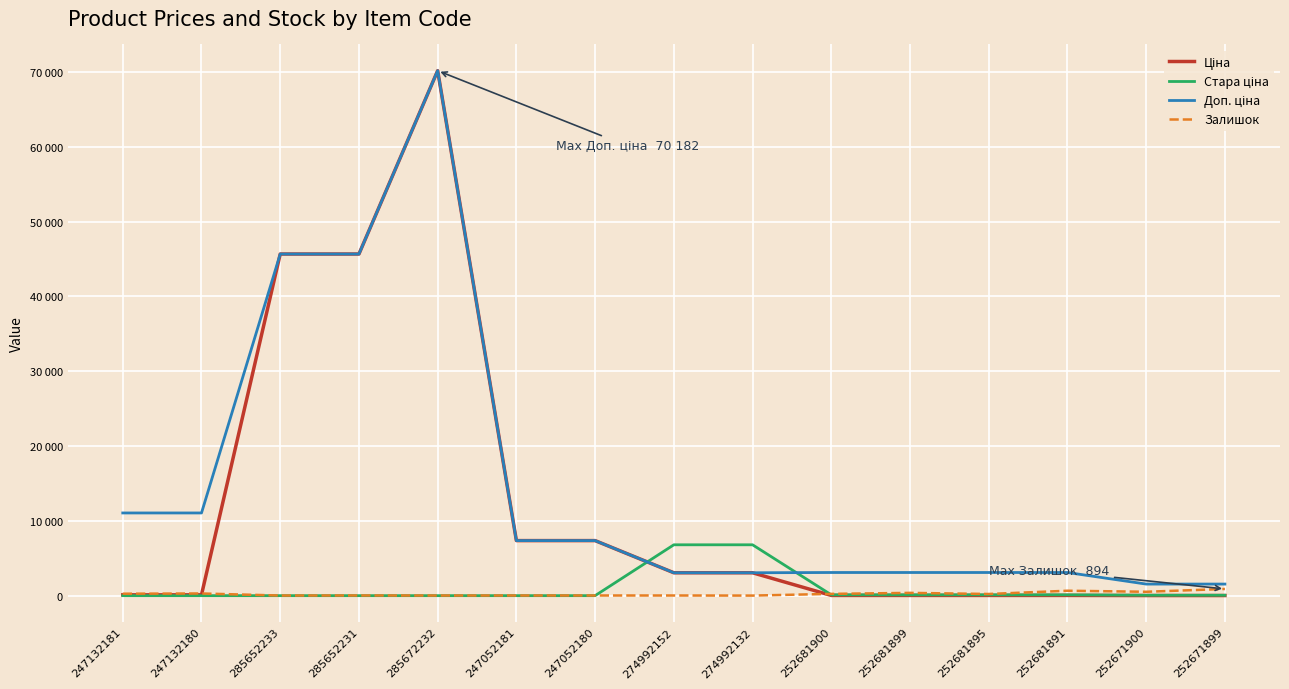

Rank the series by their maximum value, from lowest to highest.

Залишок, Стара ціна, Ціна, Доп. ціна